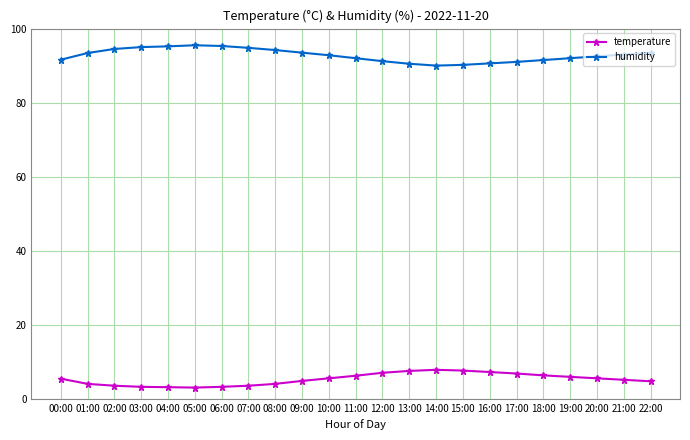

Is the value of temperature at 16:00 greater than the value of humidity at 03:00?

No